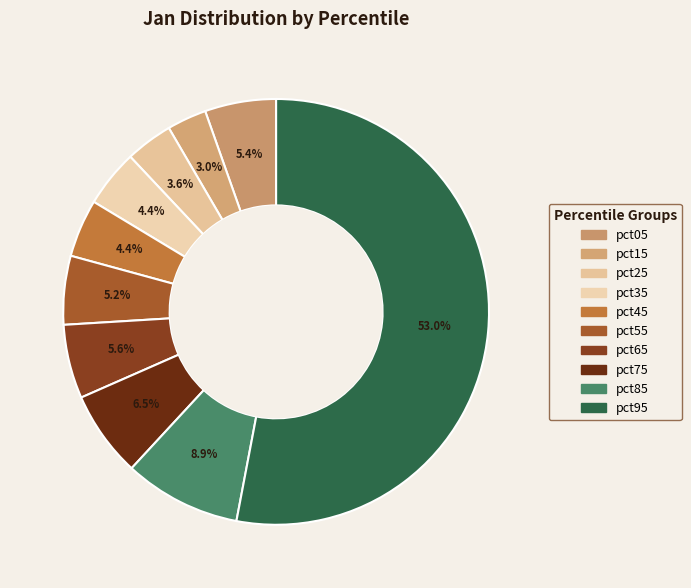

Which slice is the smallest?

pct15